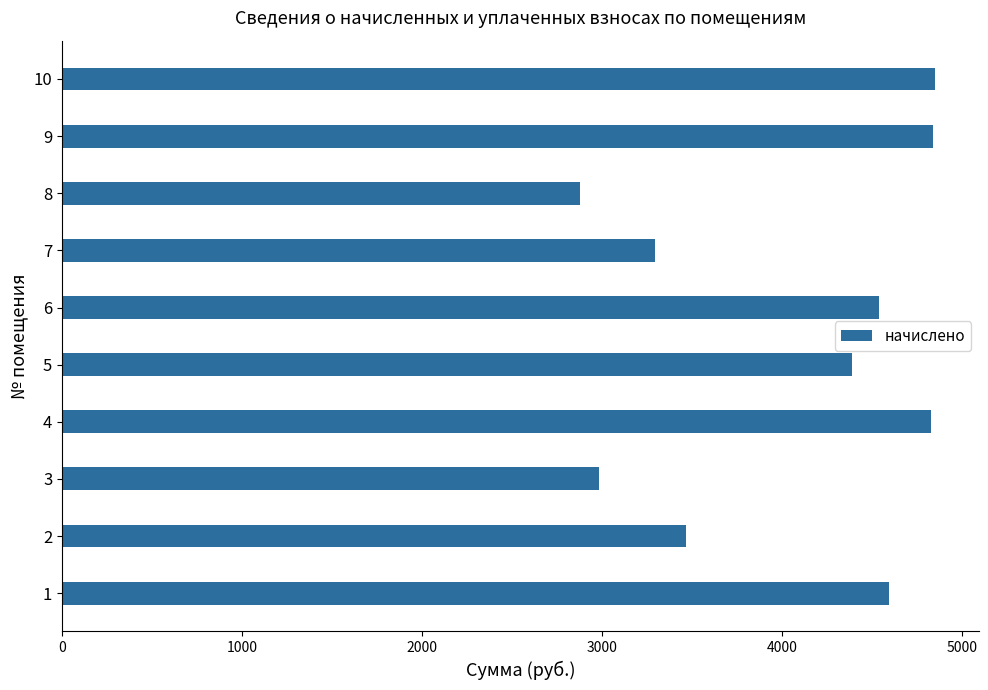

What is the greatest value displayed?

4849.9